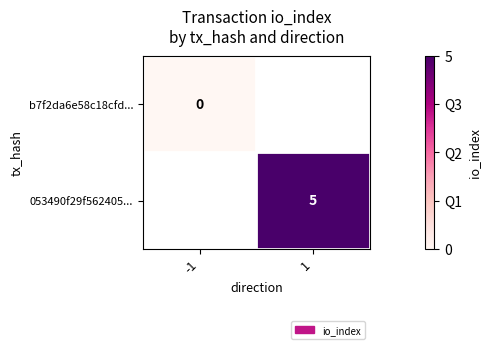

The 053490f29f562405... series shows 5 at 1. True or false?

True